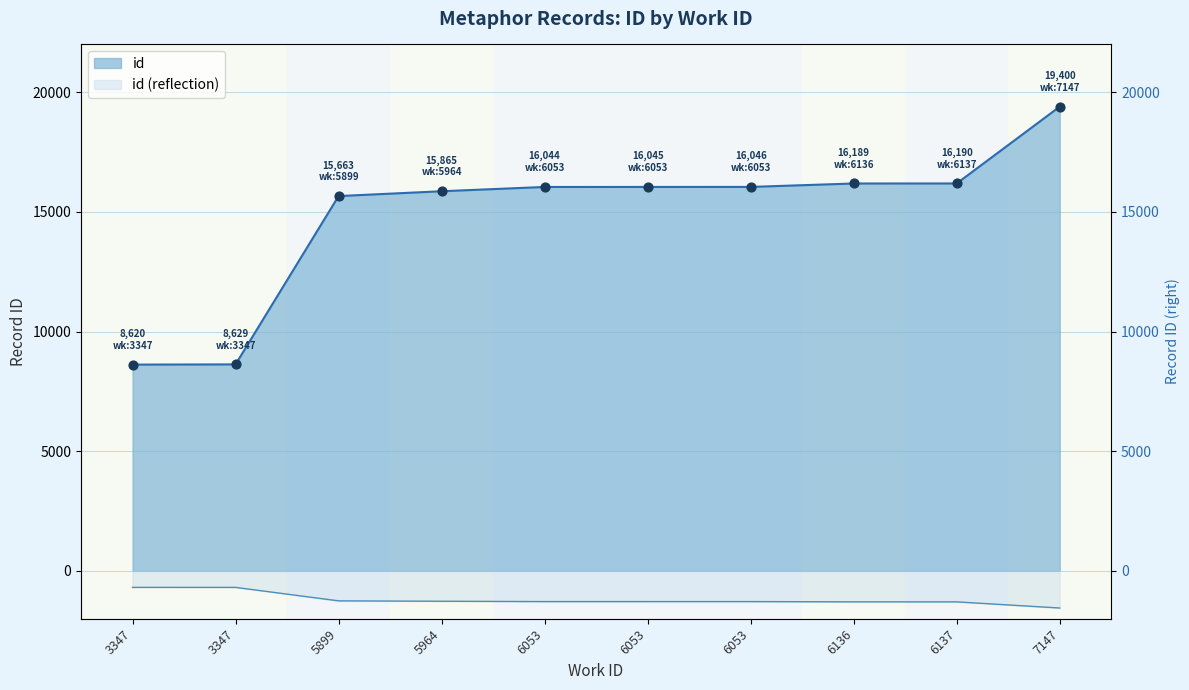

What is the change in value from 6053 to 7147?

+3355